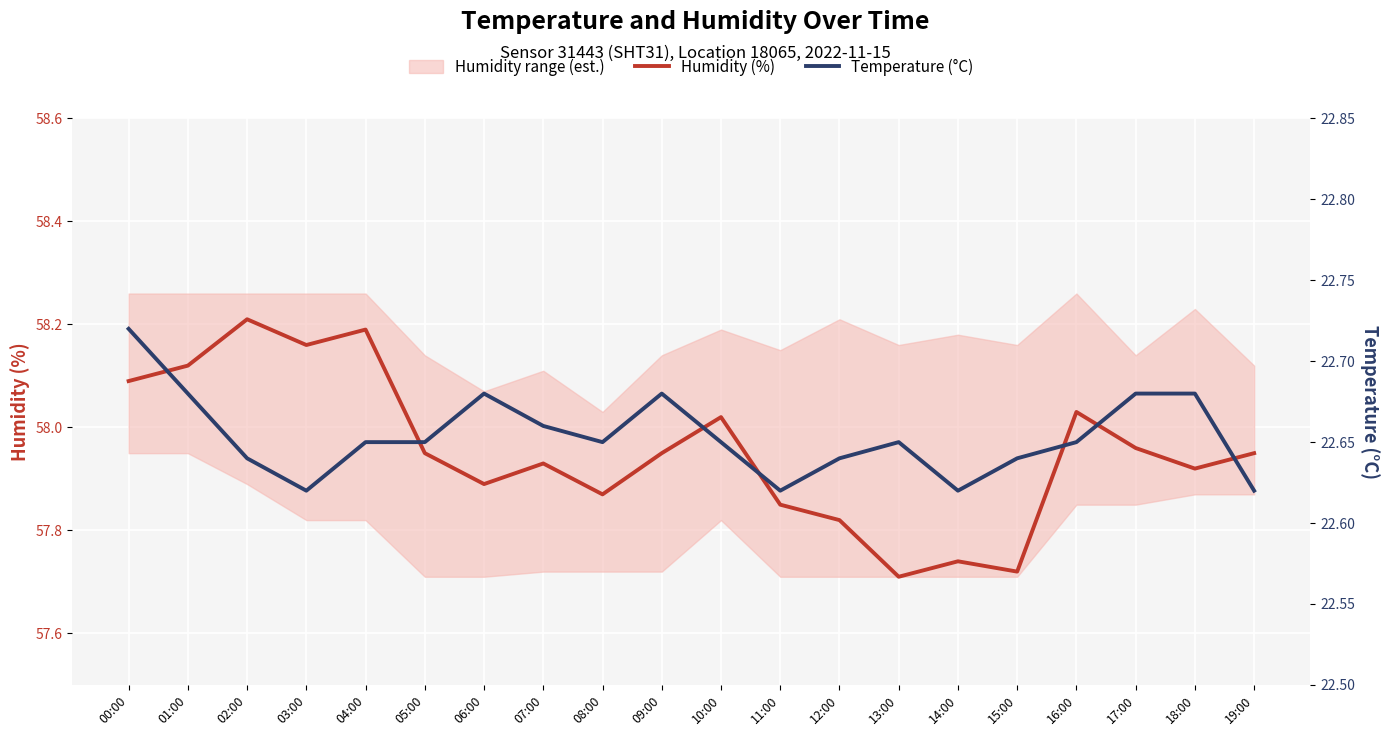

What is the label of the 3rd point from the right?

17:00